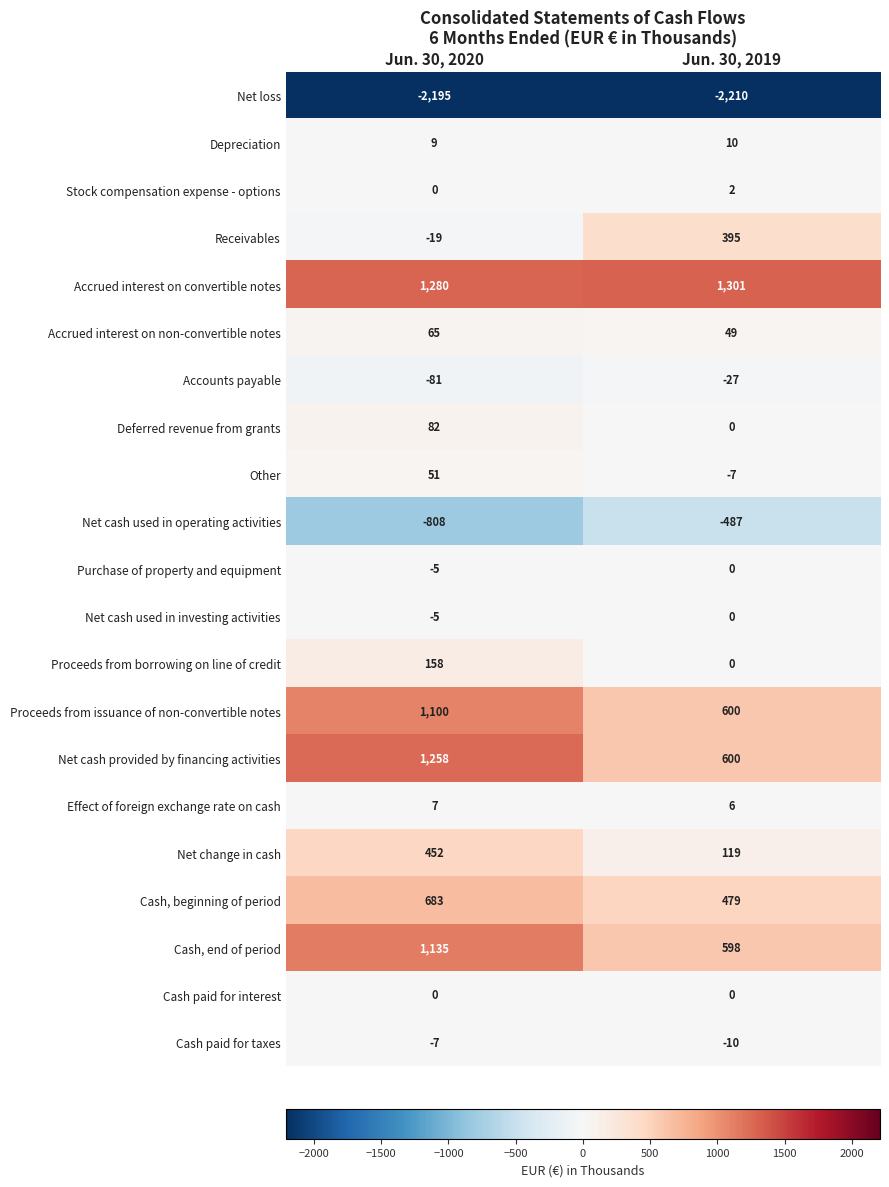

List the labels in order of Other value, largest first.

Jun. 30, 2020, Jun. 30, 2019